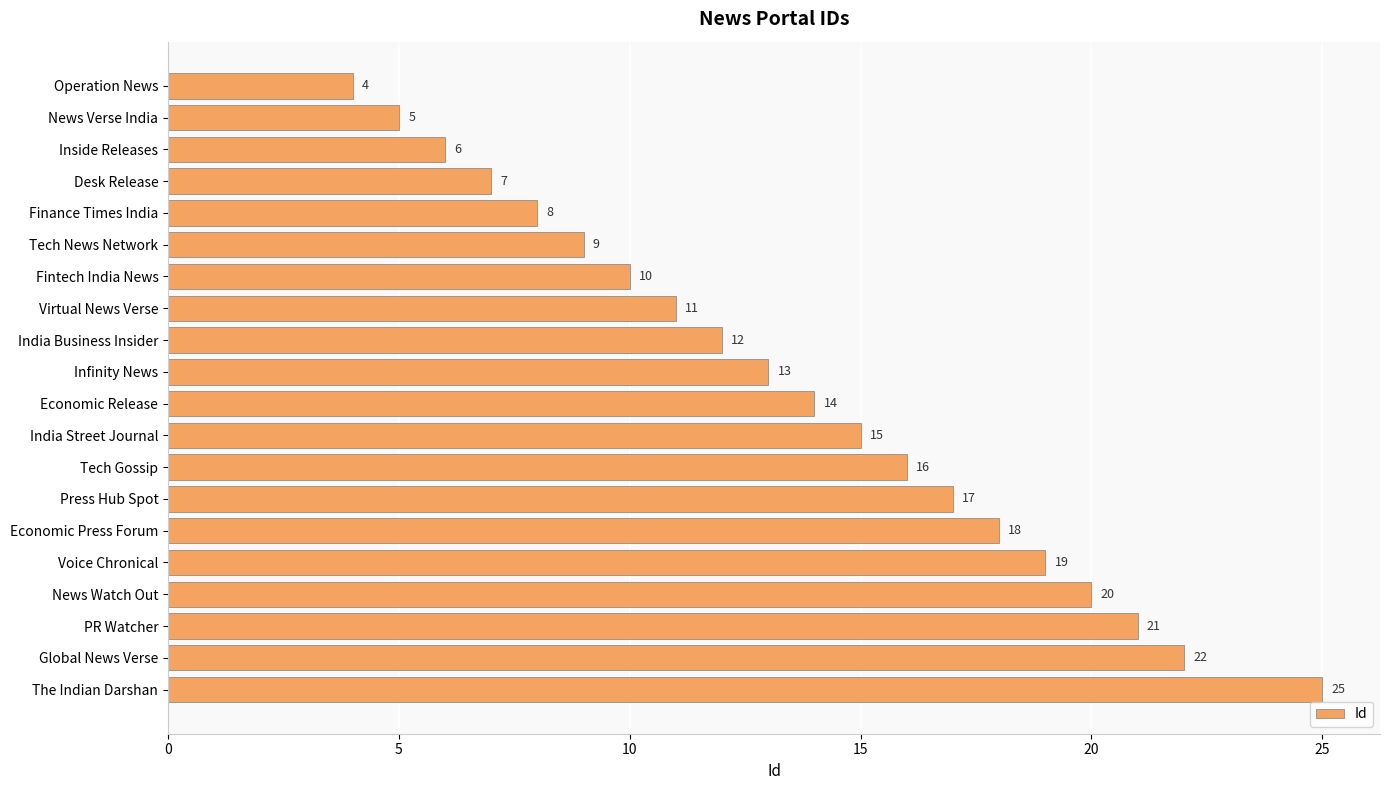

What is the label of the 20th bar from the top?

The Indian Darshan